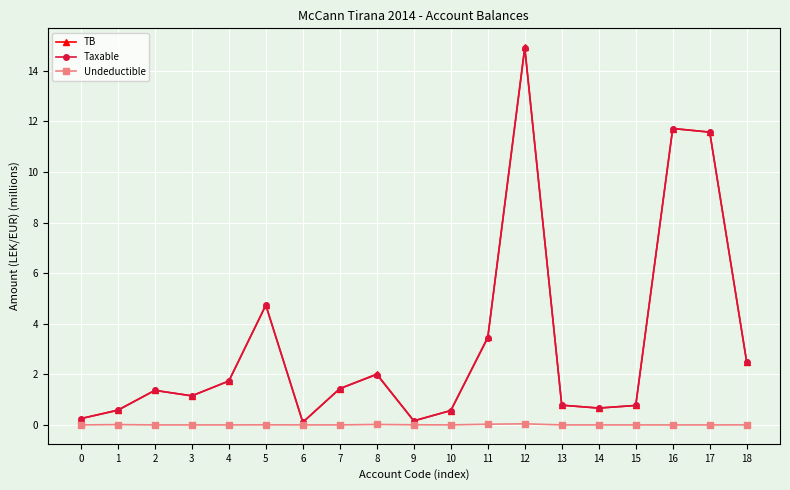

True or false: Undeductible has a value of 0.0 at 0.

True